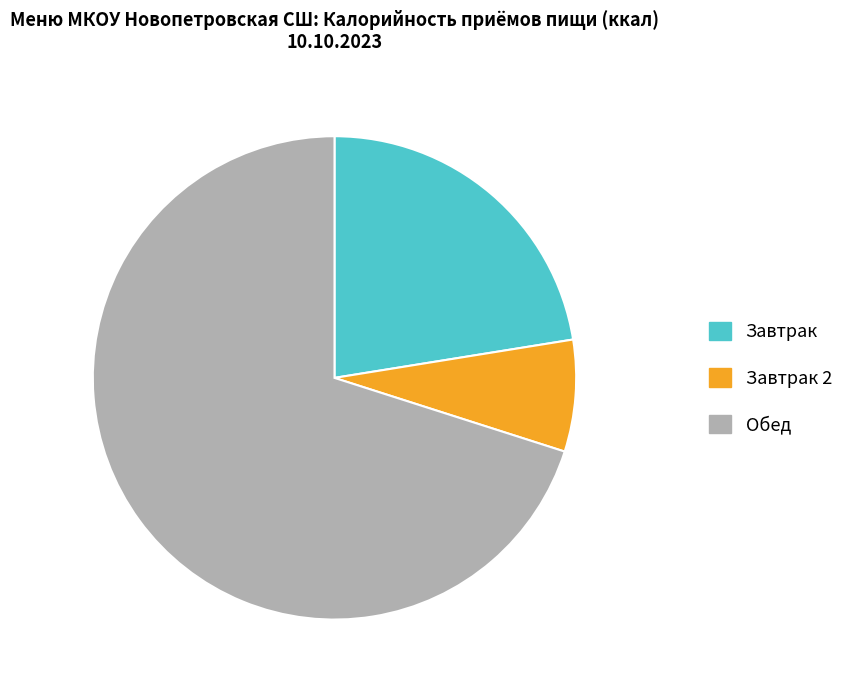

The Завтрак 2 slice represents 1% of the pie. True or false?

False